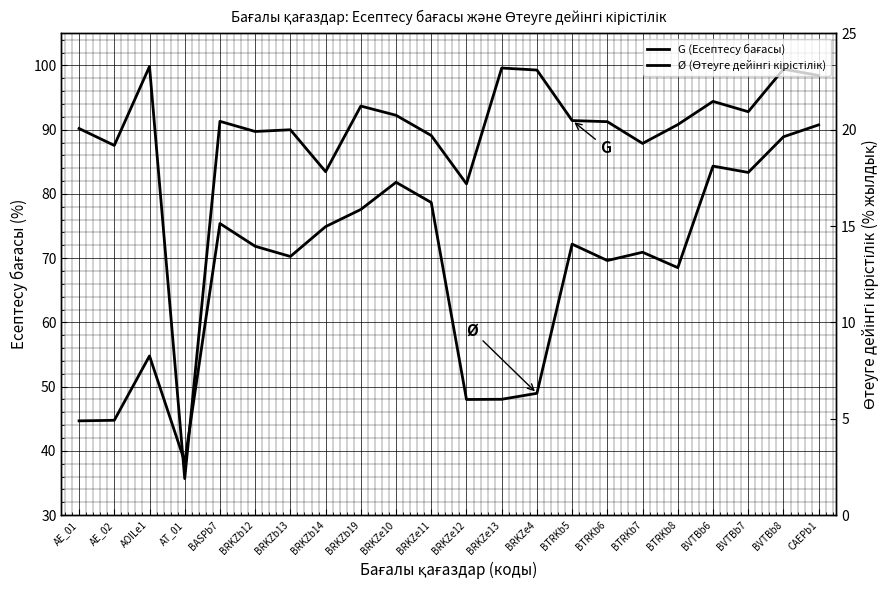

In Ø (Өтеуге дейінгі кірістілік), how many points are lower than both neighbors (excluding endpoints)?

6